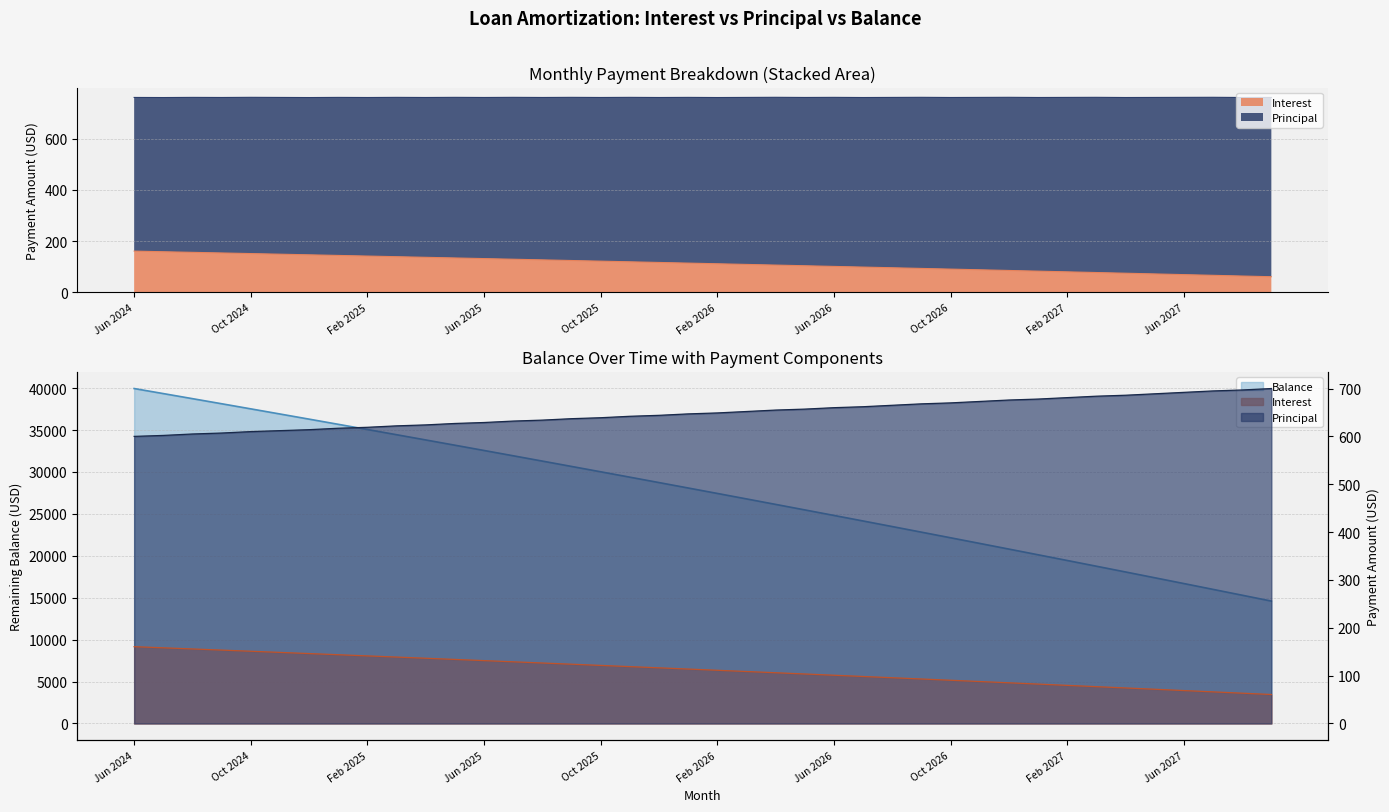

True or false: Principal has more than 2 interior local peaks.

False